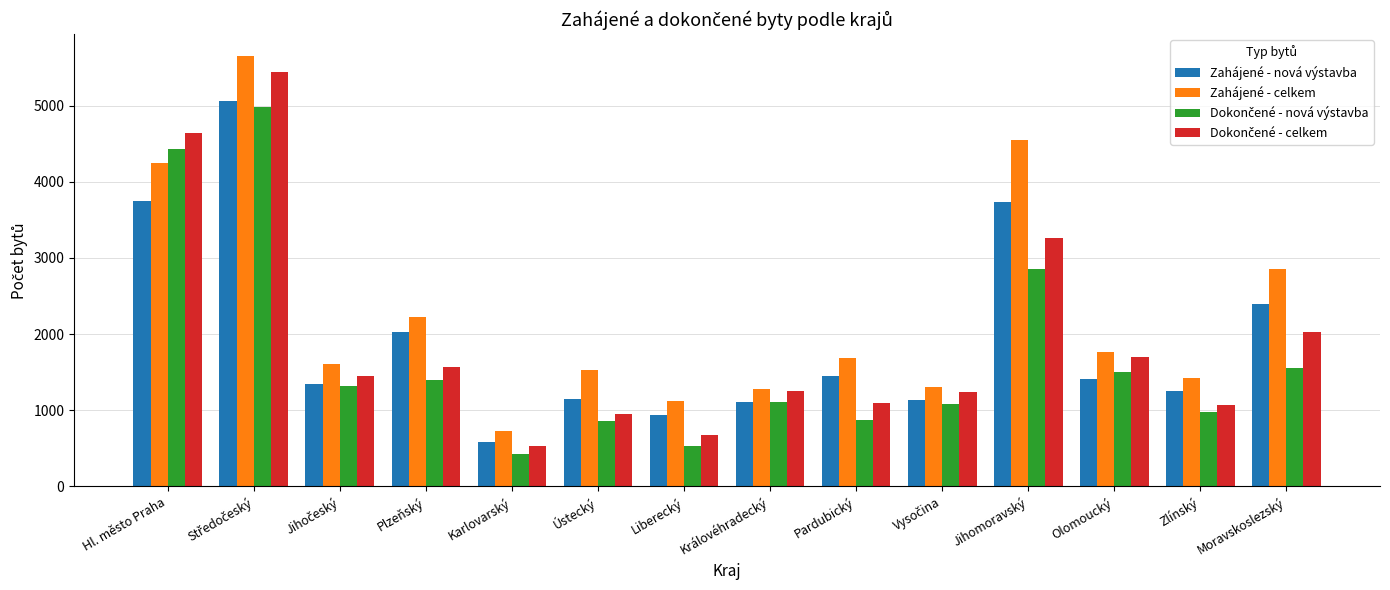

Between Královéhradecký and Olomoucký, which series saw the biggest shift?

Zahájené - celkem